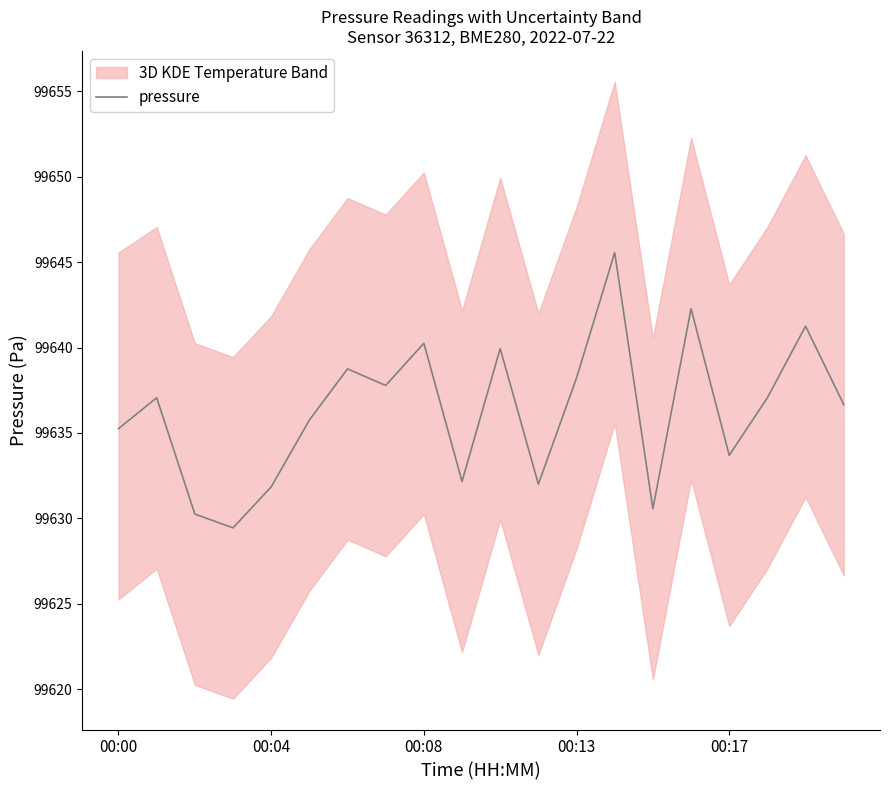

What is the value of the 9th point from the left?

99640.2